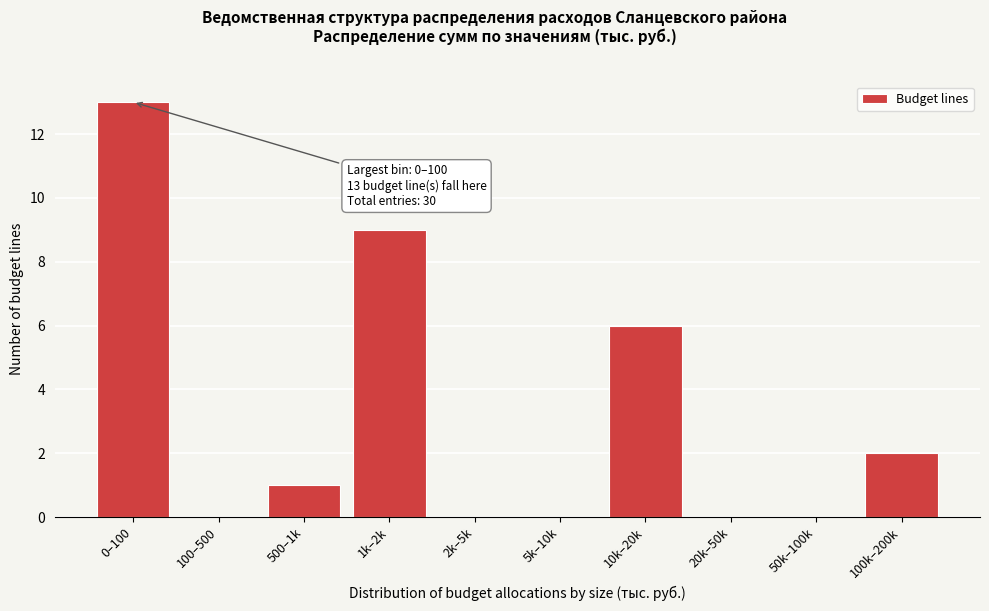

Reading left to right, transcribe all the data shown in this chart.

0–100=13	100–500=0	500–1k=1	1k–2k=9	2k–5k=0	5k–10k=0	10k–20k=6	20k–50k=0	50k–100k=0	100k–200k=2